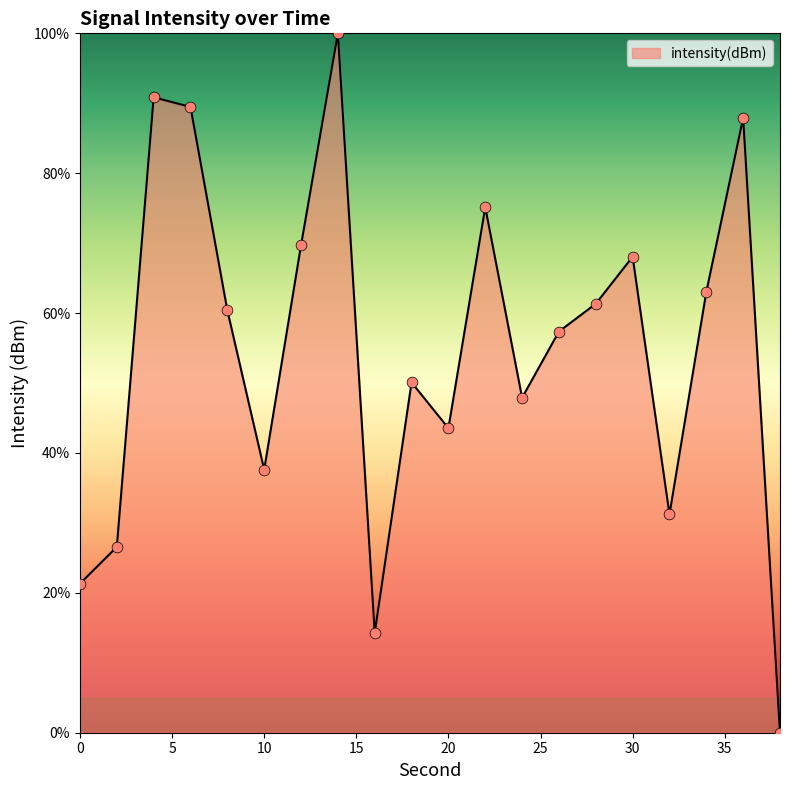

What is the difference between the maximum and minimum values?

100.0